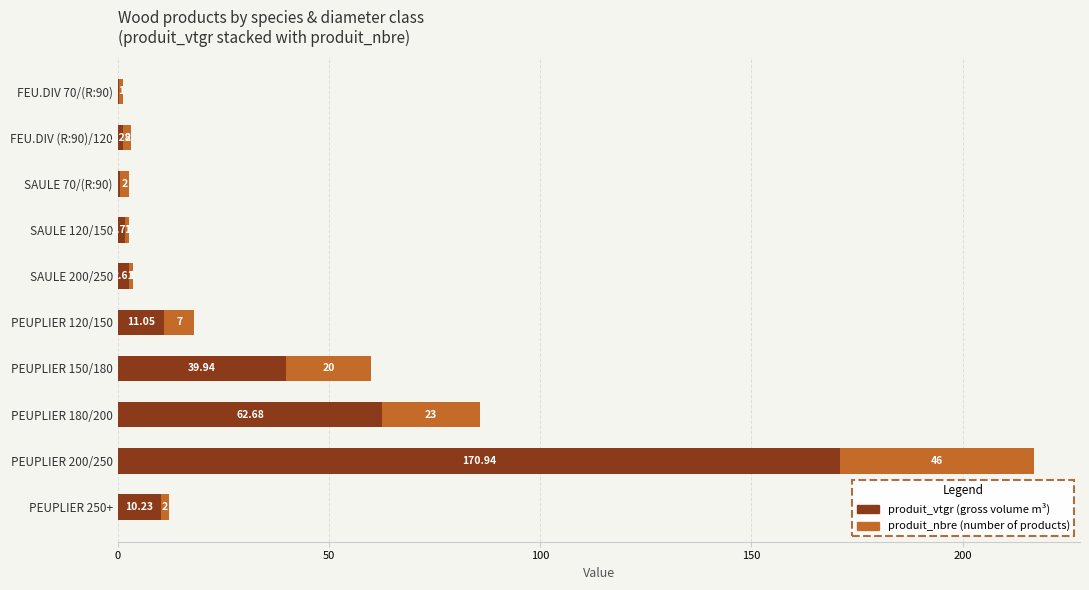

At which category is the sum across all series the highest?

PEUPLIER 200/250